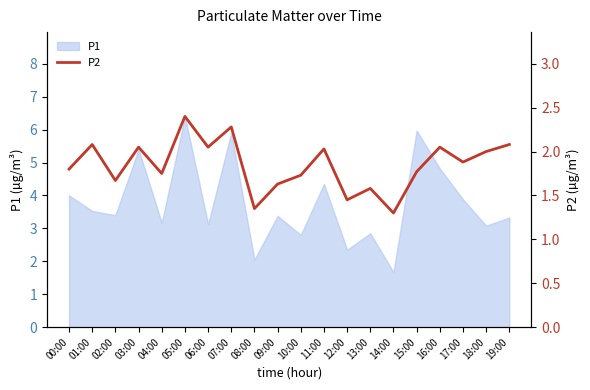

True or false: there are more than 0 points higher than both neighbors.

True